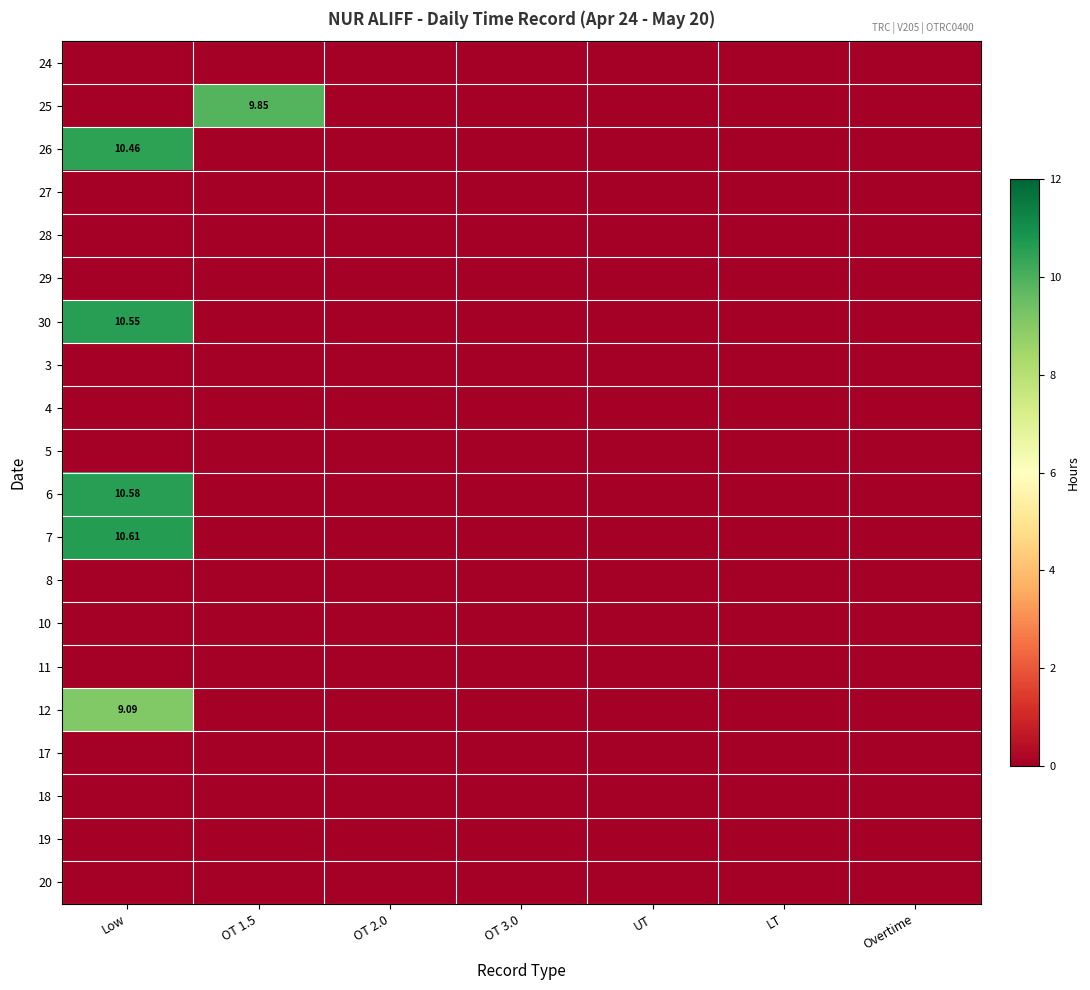

The 7 series shows 10.6 at Low. True or false?

True